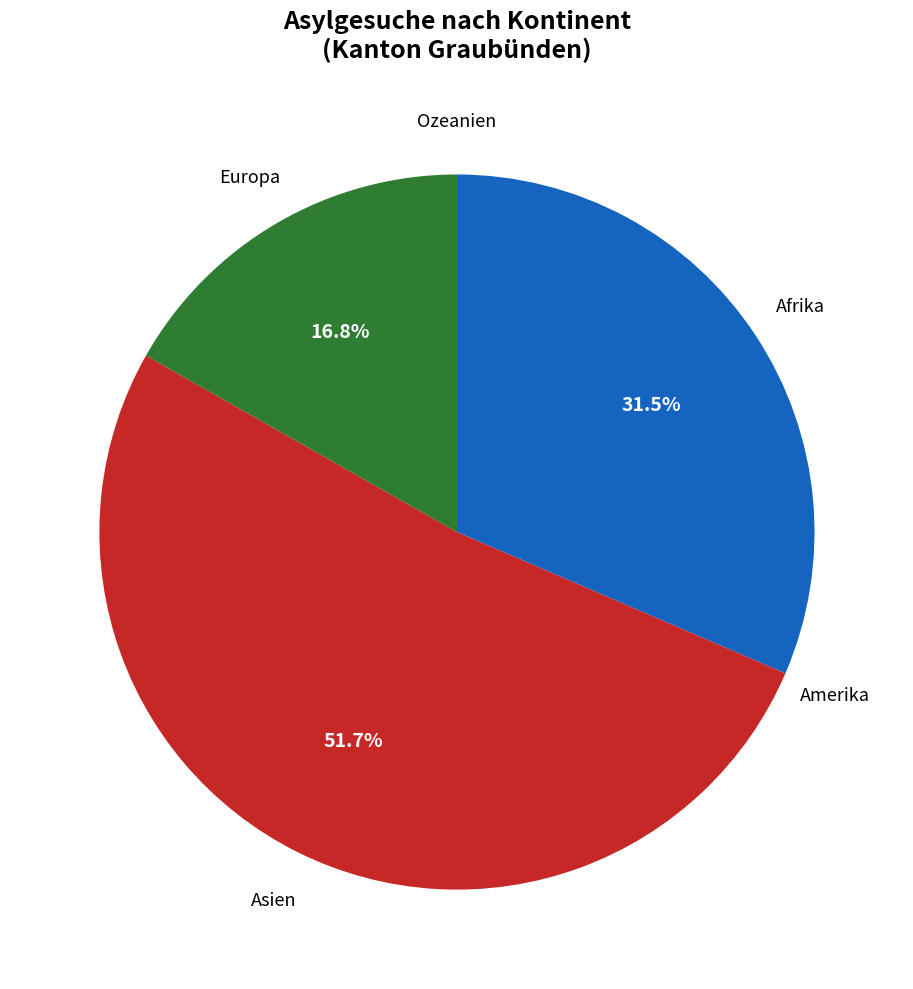

Is there a majority slice in this chart?

Yes